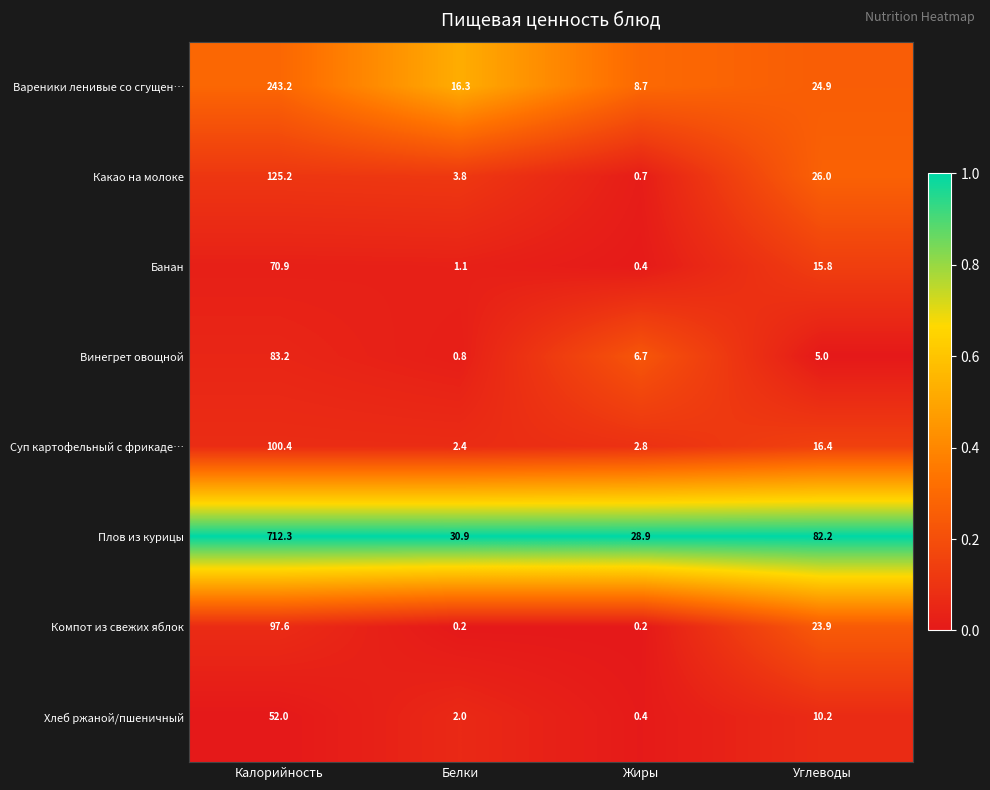

How many series are shown in this chart?

8